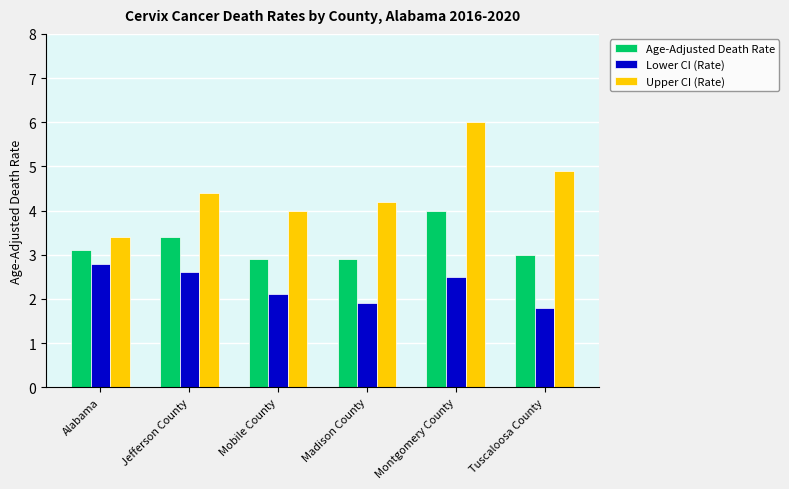

How many data points in Lower CI (Rate) are less than 2?

2